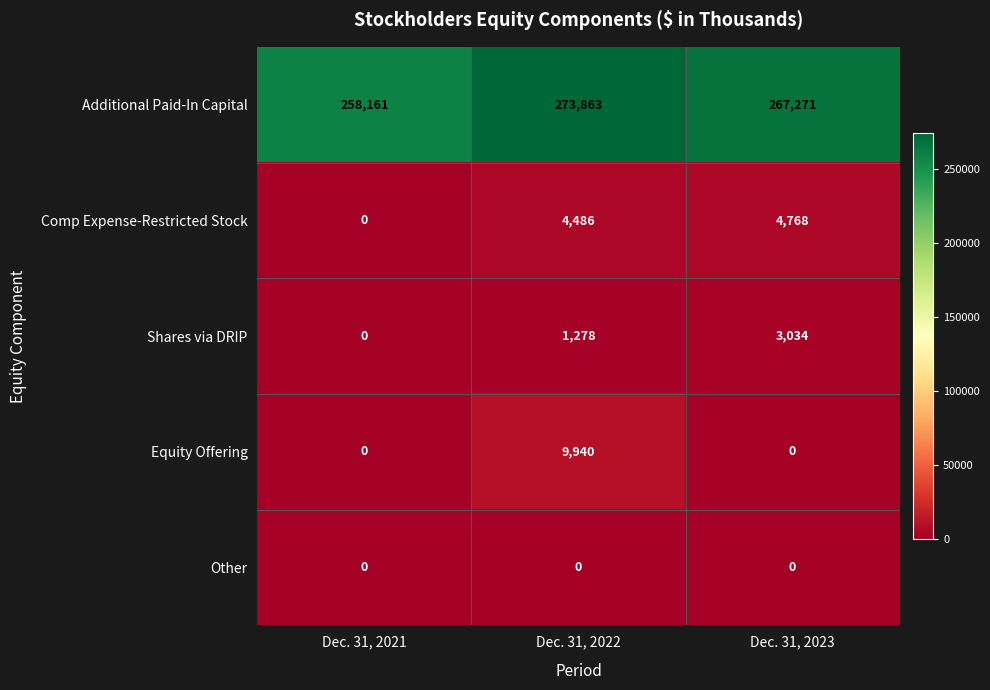

What is the difference between the maximum and second lowest values in the Additional Paid-In Capital series?

6592